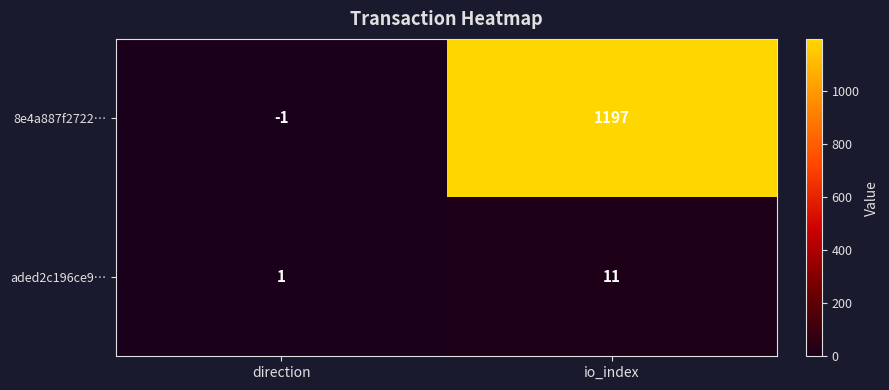

Reading left to right, transcribe all the data shown in this chart.

8e4a887f2722…: direction=-1	io_index=1197
aded2c196ce9…: direction=1	io_index=11